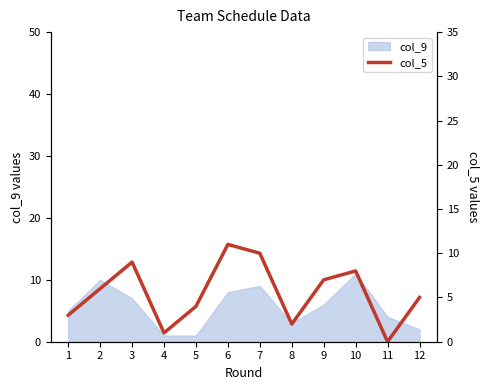

What is the maximum value shown in the chart?

11